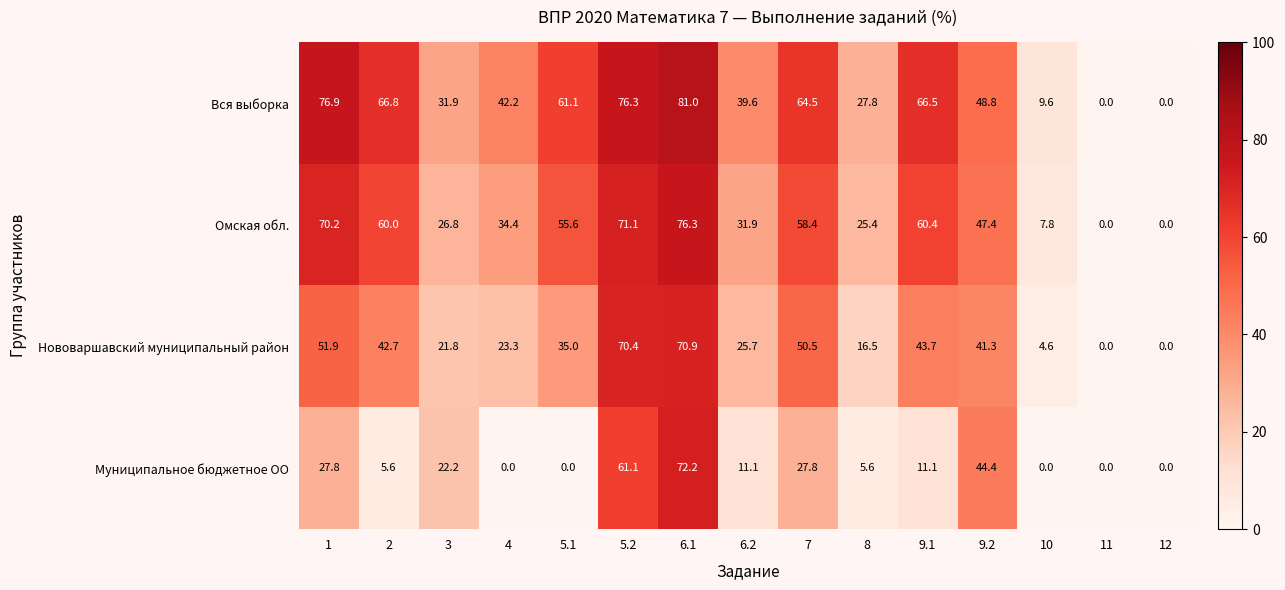

What is the maximum value shown in the chart?

81.0